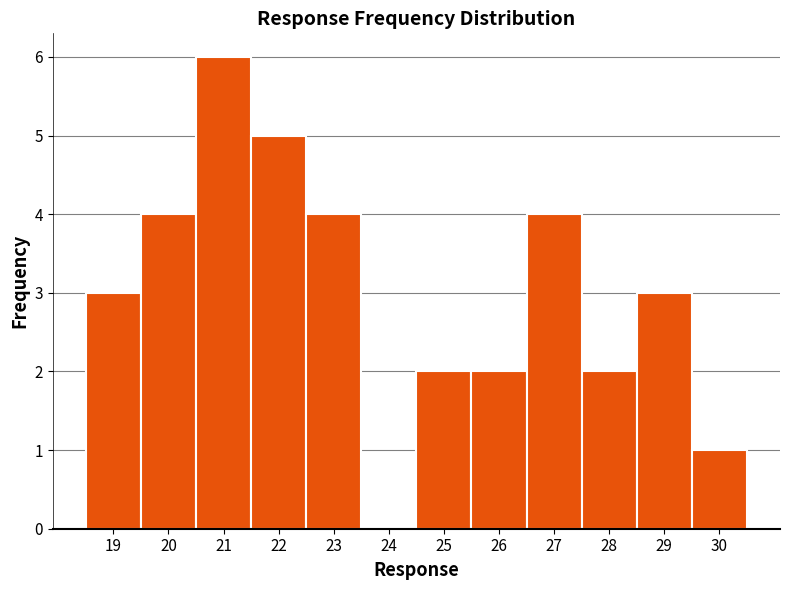

Which range on the x-axis has the tallest bar?

20.5 to 21.5